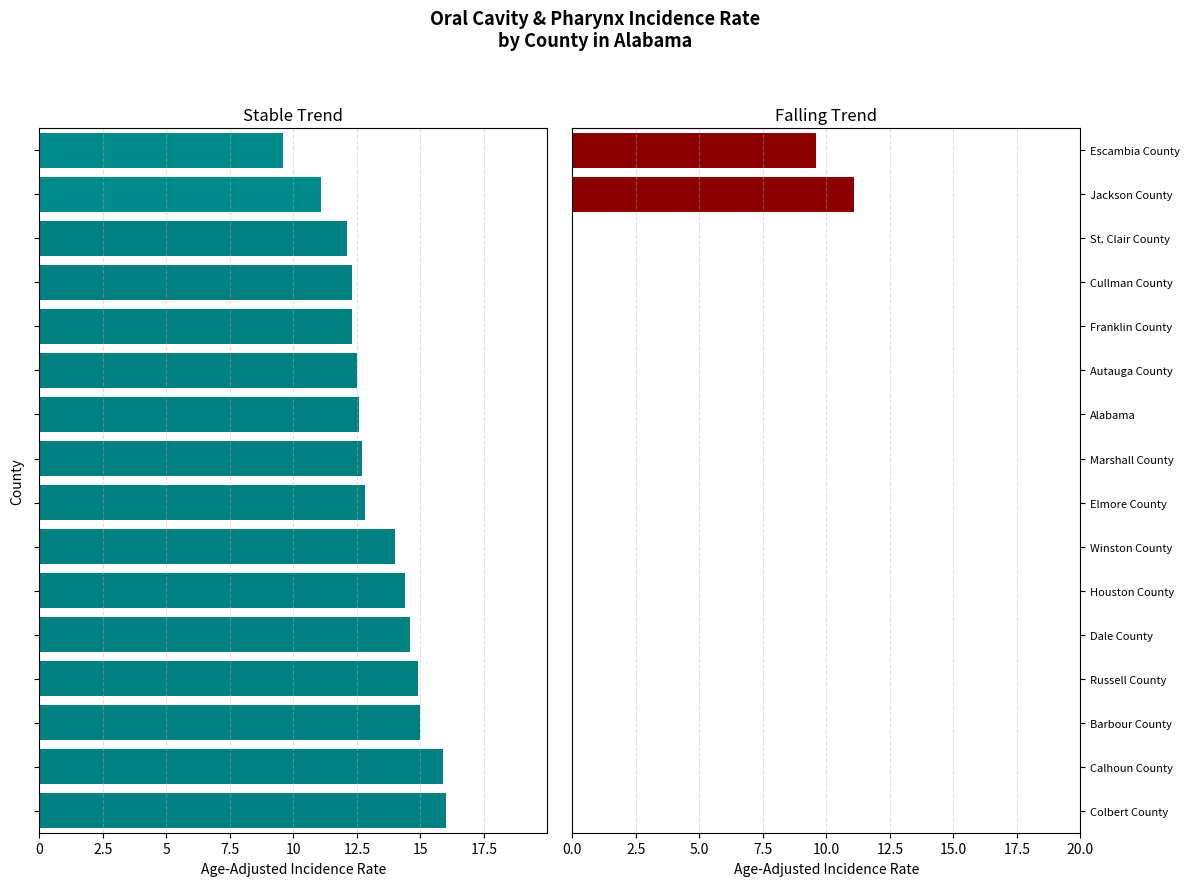

How many data points in stable are above 12?

14